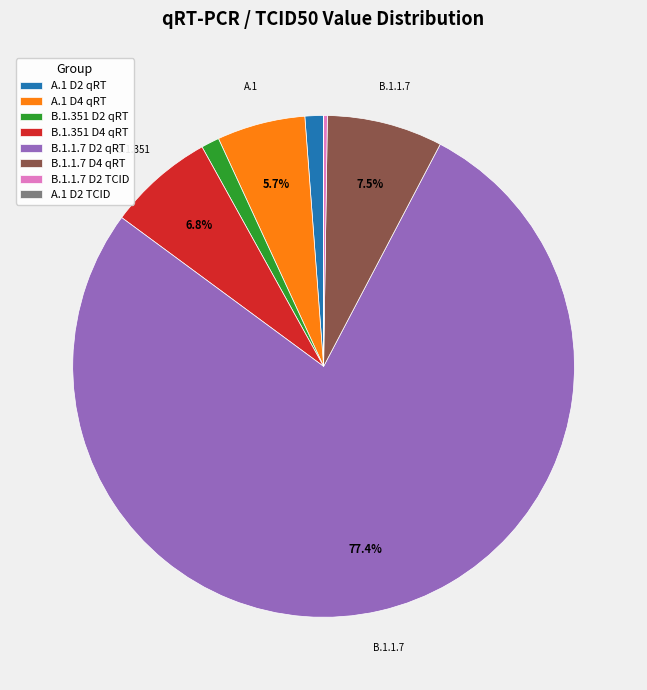

Do B.1.1.7 D4 qRT and A.1 D4 qRT together represent more than half of the pie?

No